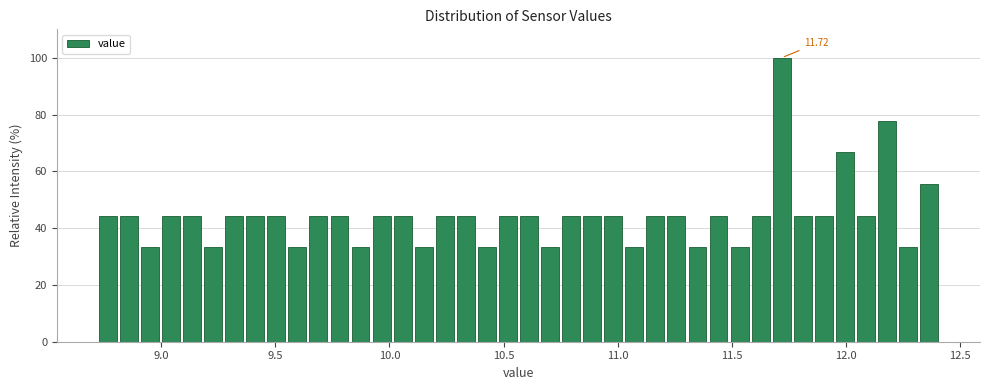

Read against the x-axis, roughly where is the centre of the tallest bar?

11.70